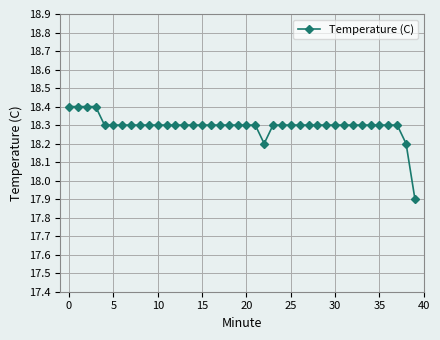

What is the minimum value shown in the chart?

17.9